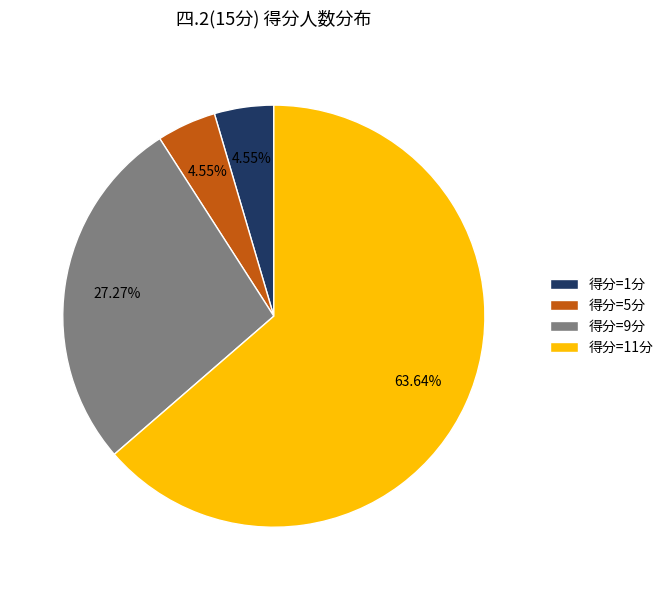

Is there any slice that represents more than half of the pie?

Yes